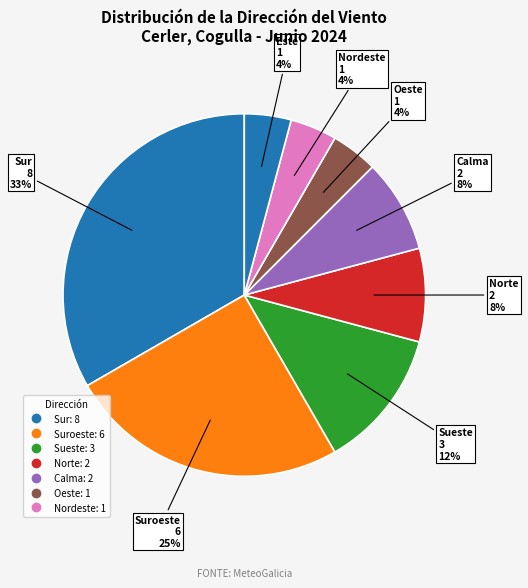

How many segments does this pie chart have?

8